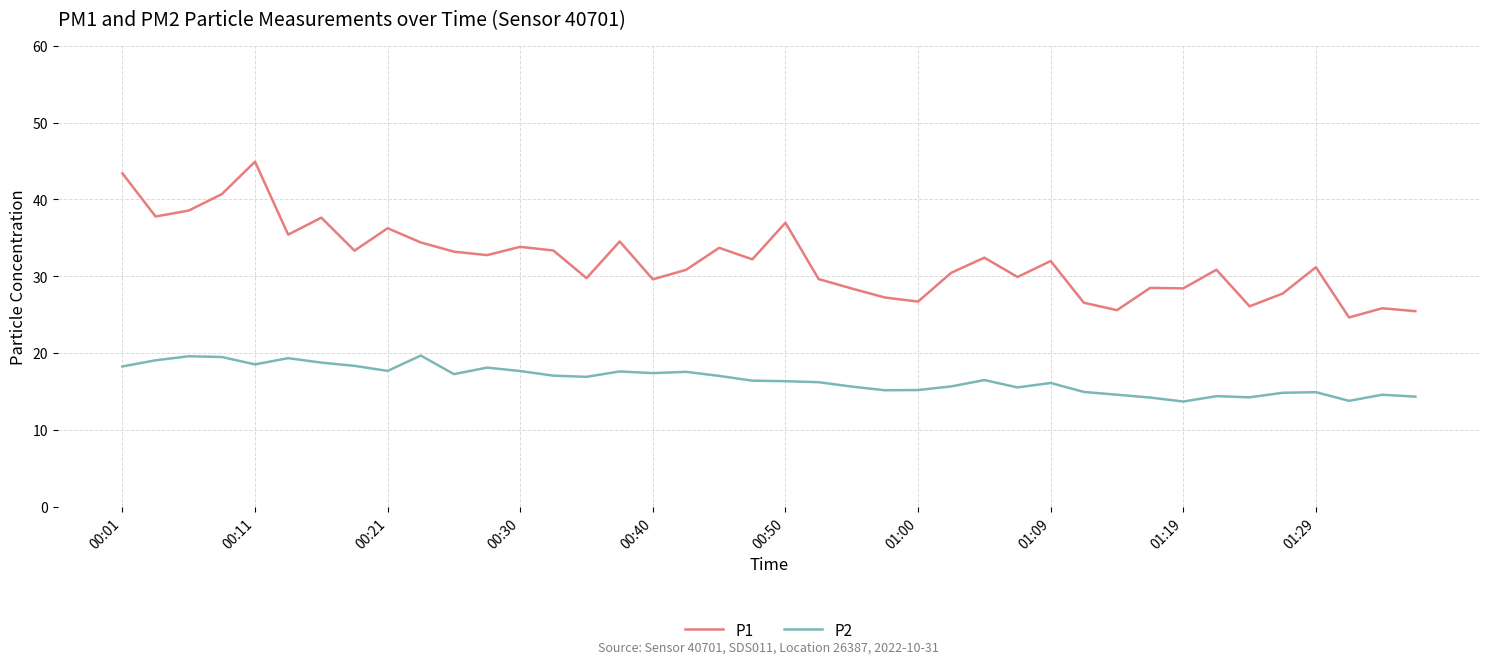

Which series has the largest total across all categories?

P1